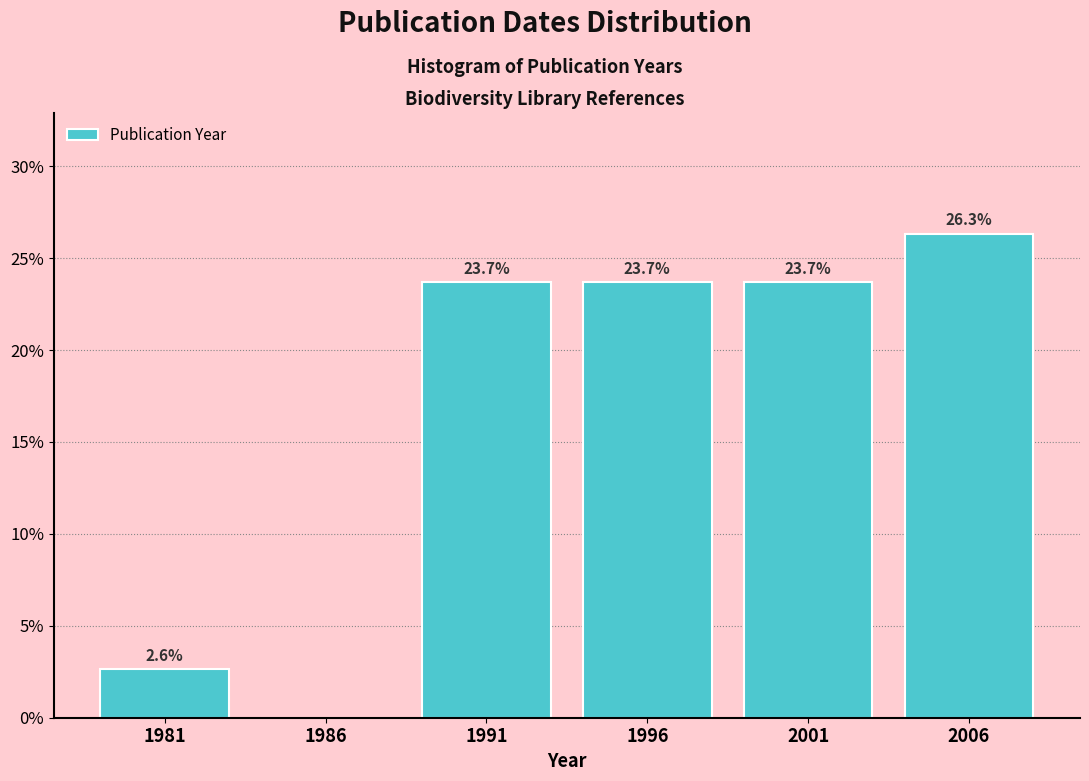

Reading left to right, list all the values displayed in this chart.

1981=2.6	1986=0.0	1991=23.7	1996=23.7	2001=23.7	2006=26.3